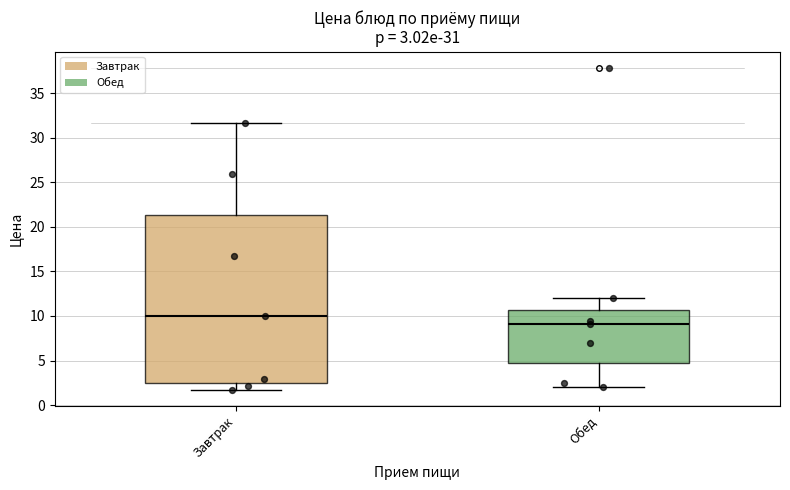

Which box has the highest median line?

Завтрак